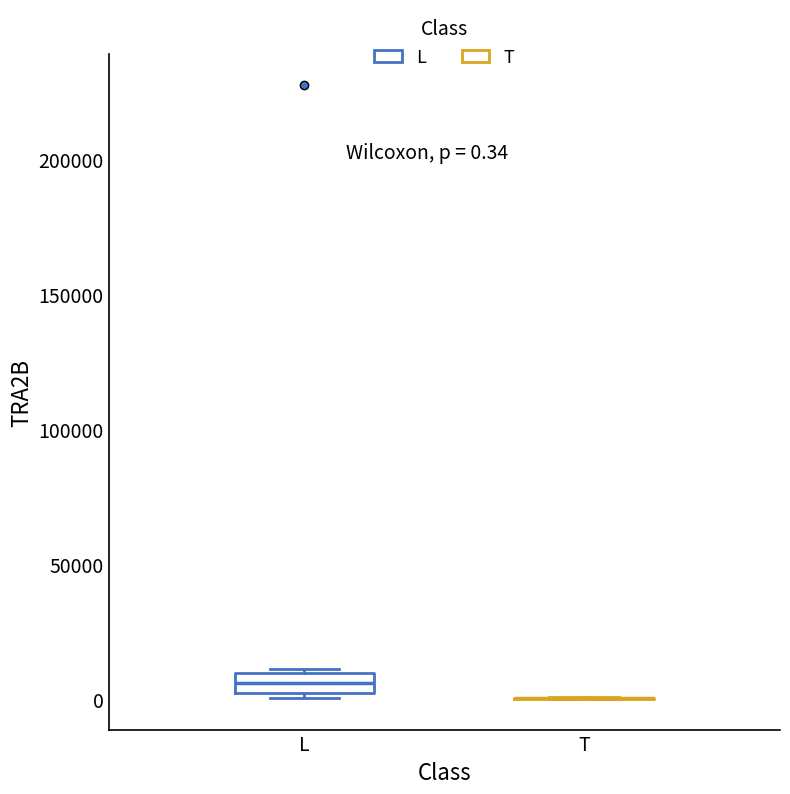

Comparing the boxes themselves (not the whiskers), which one is the tallest?

L